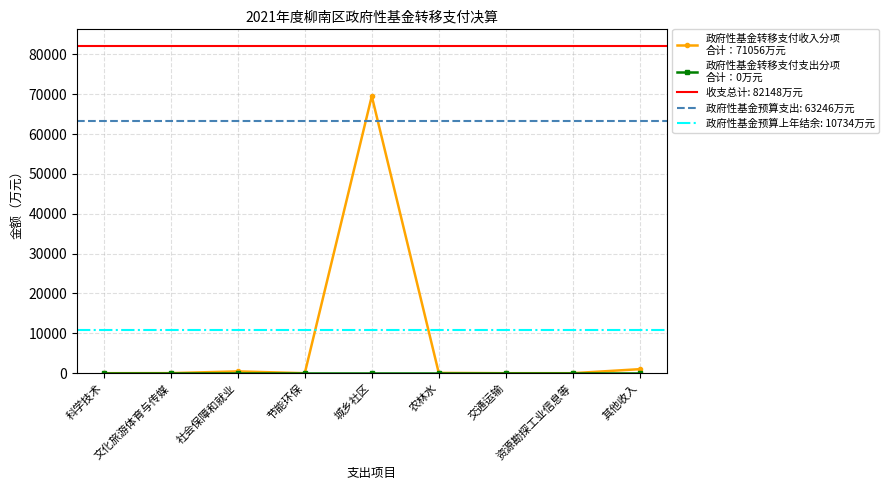

Where is 政府性基金转移支付收入分项
合计：71056万元 nearest to the value 34751?

其他收入